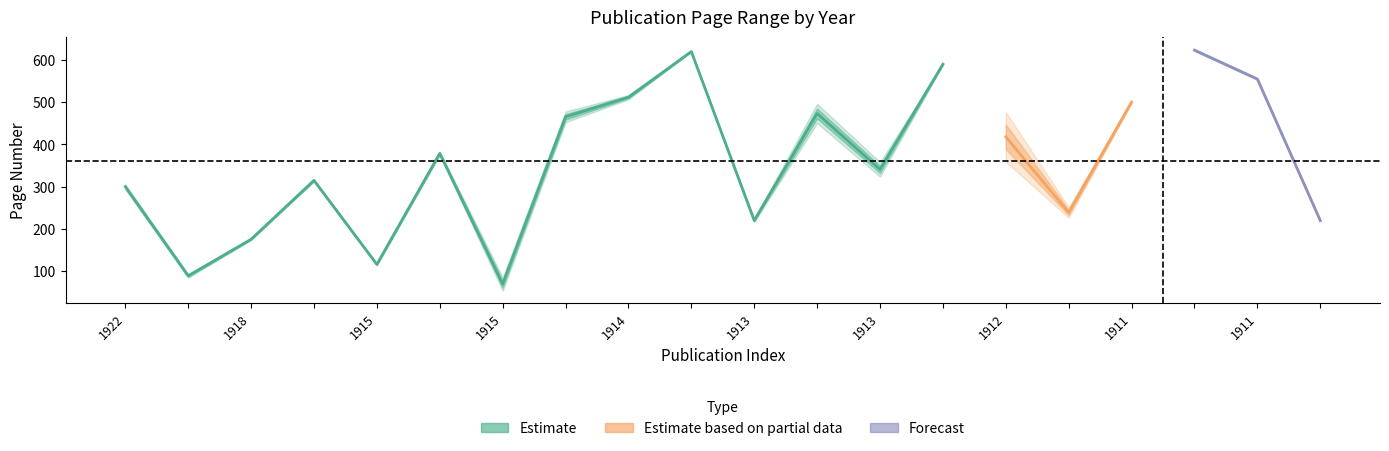

Where is the first local minimum for Page Start?

1